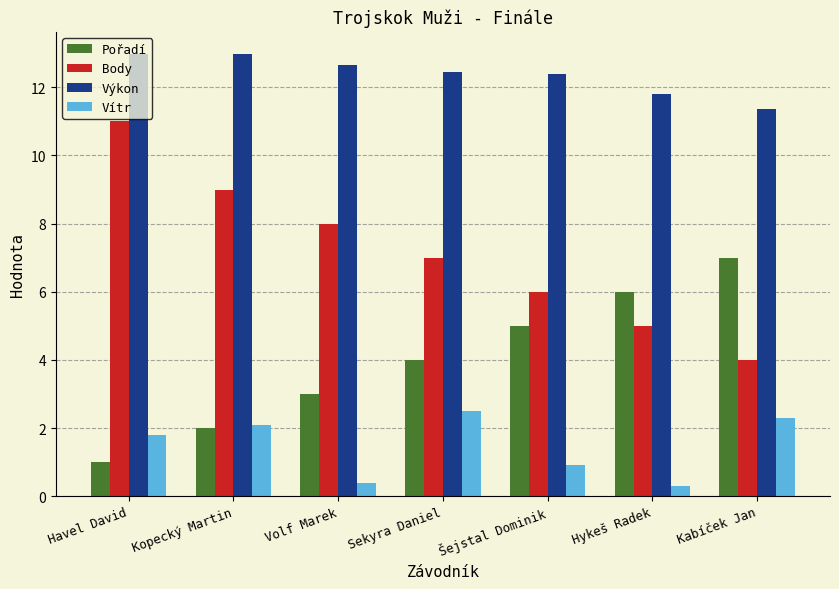

What position from the right is Hykeš Radek?

2